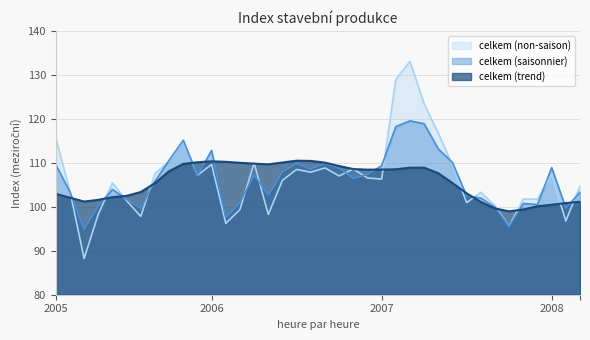

After their last crossing, which series has the higher values: celkem (non-saison) or celkem (trend)?

celkem (non-saison)